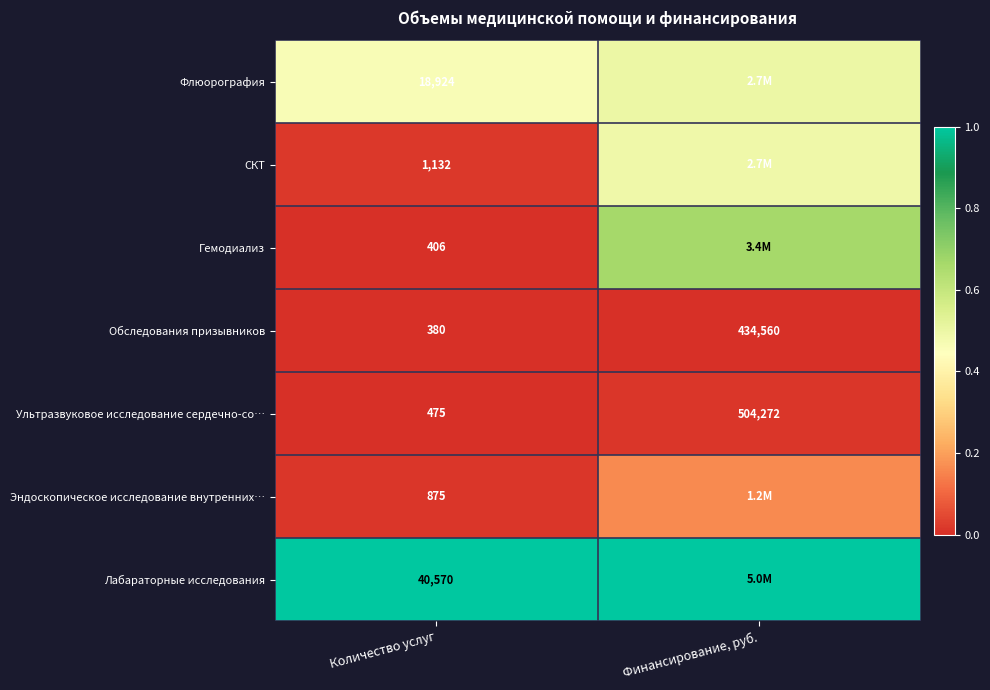

Where is Обследования призывников nearest to the value 217470?

Количество услуг